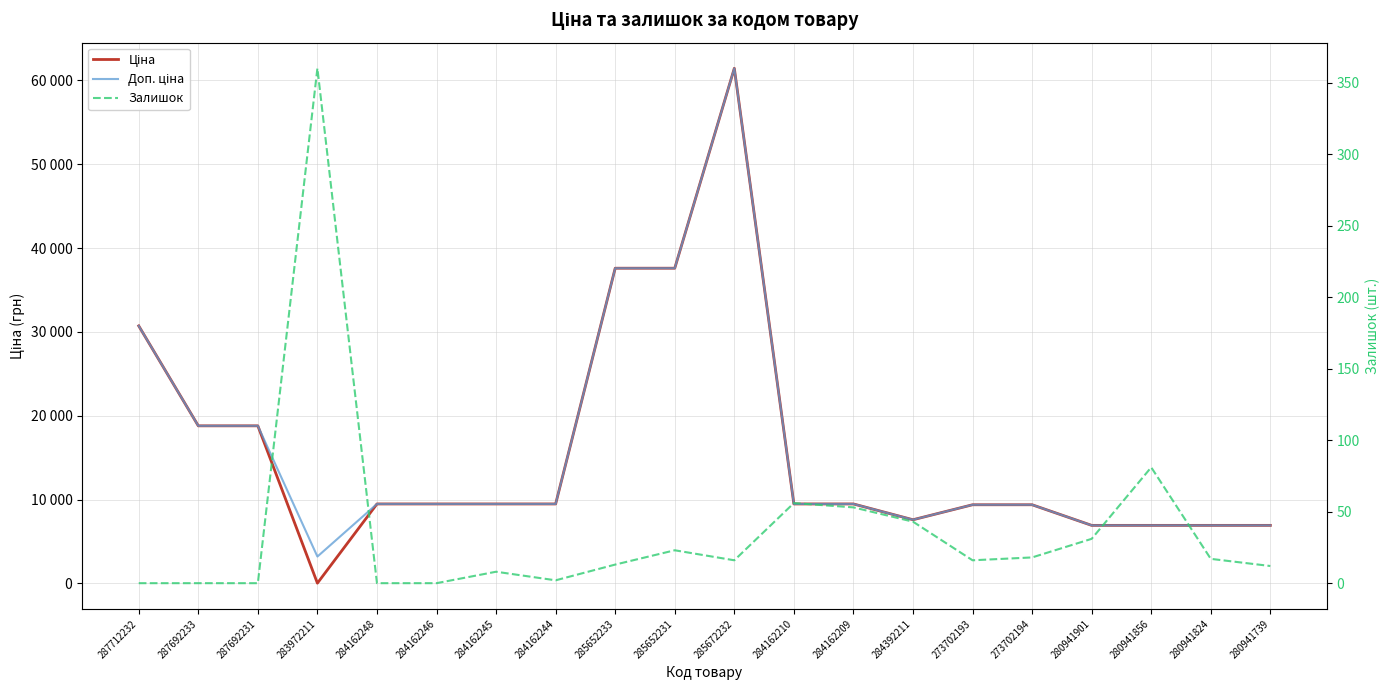

Is this an area chart (filled region under the line)?

No